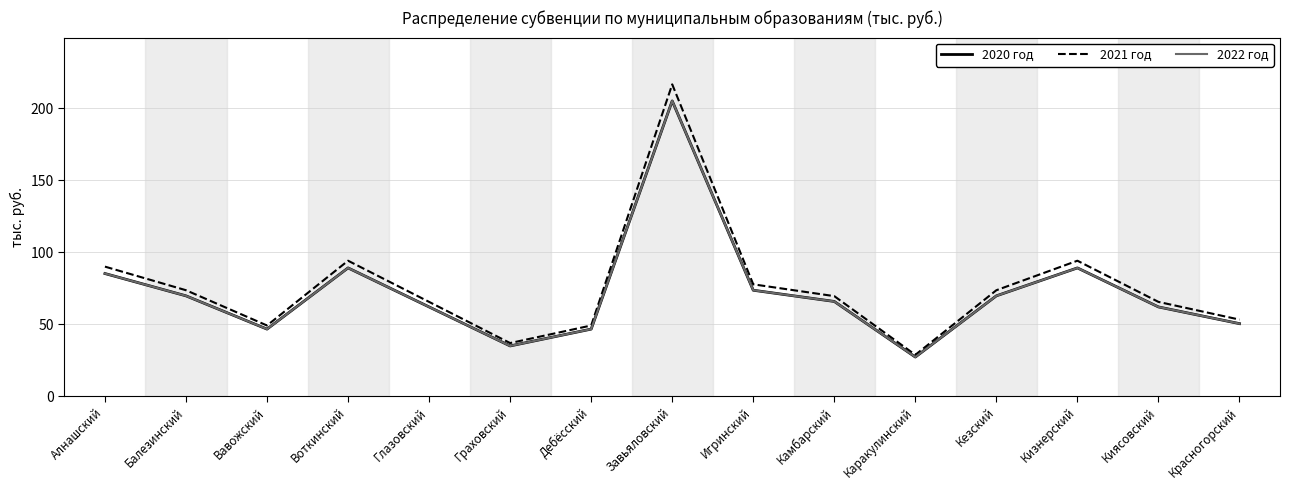

List the series in order of their peak value, highest first.

2021 год, 2020 год, 2022 год